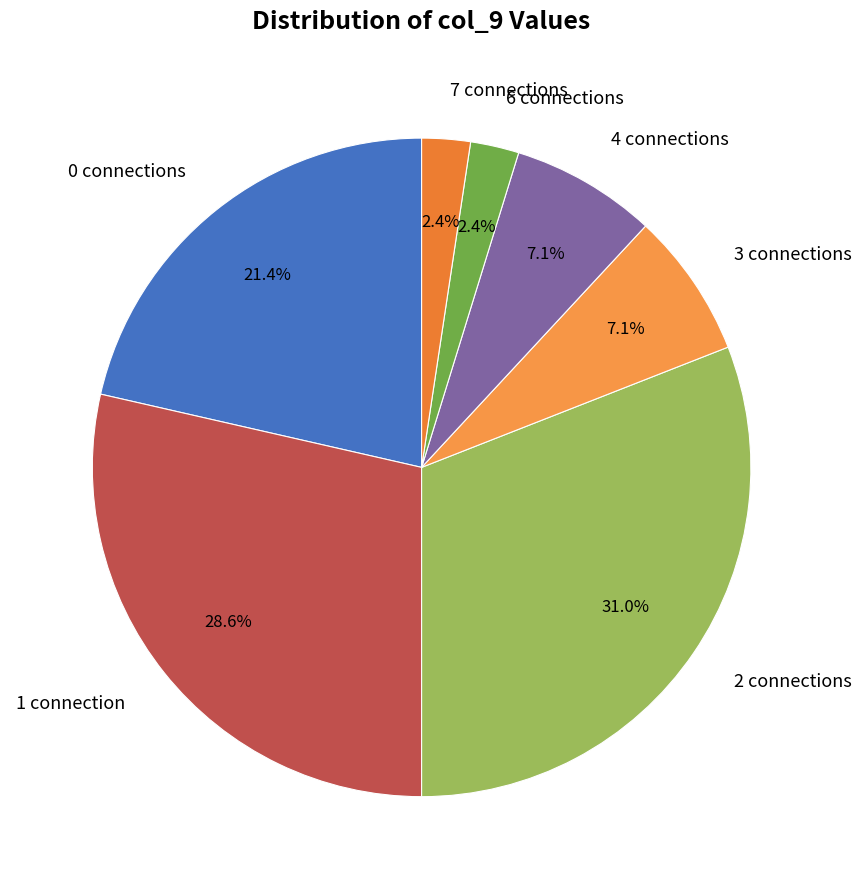

How many segments does this pie chart have?

7